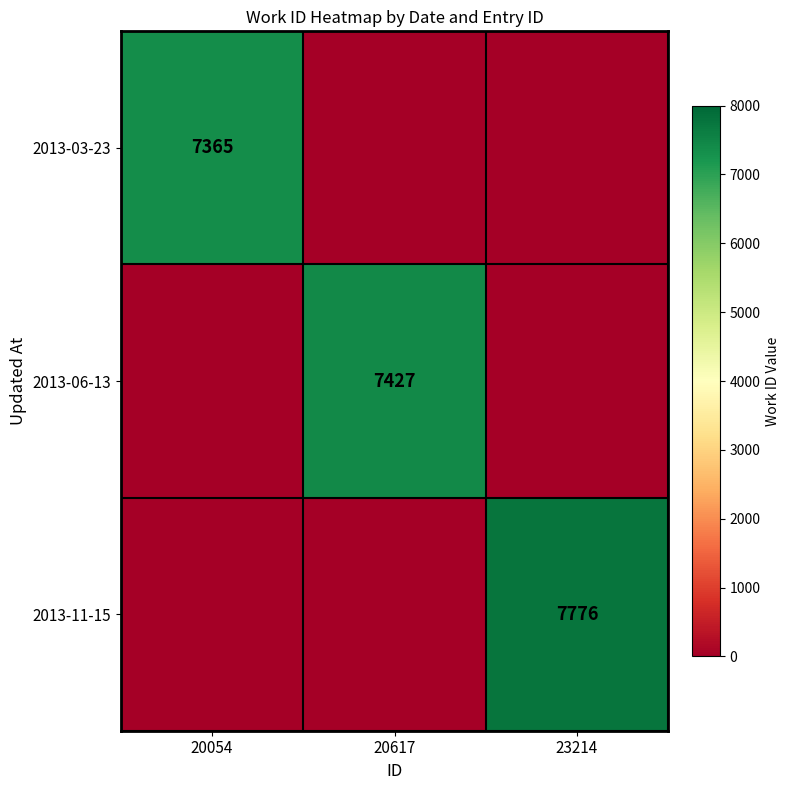

Is it true that 2013-06-13 equals 12645 at 20617?

False